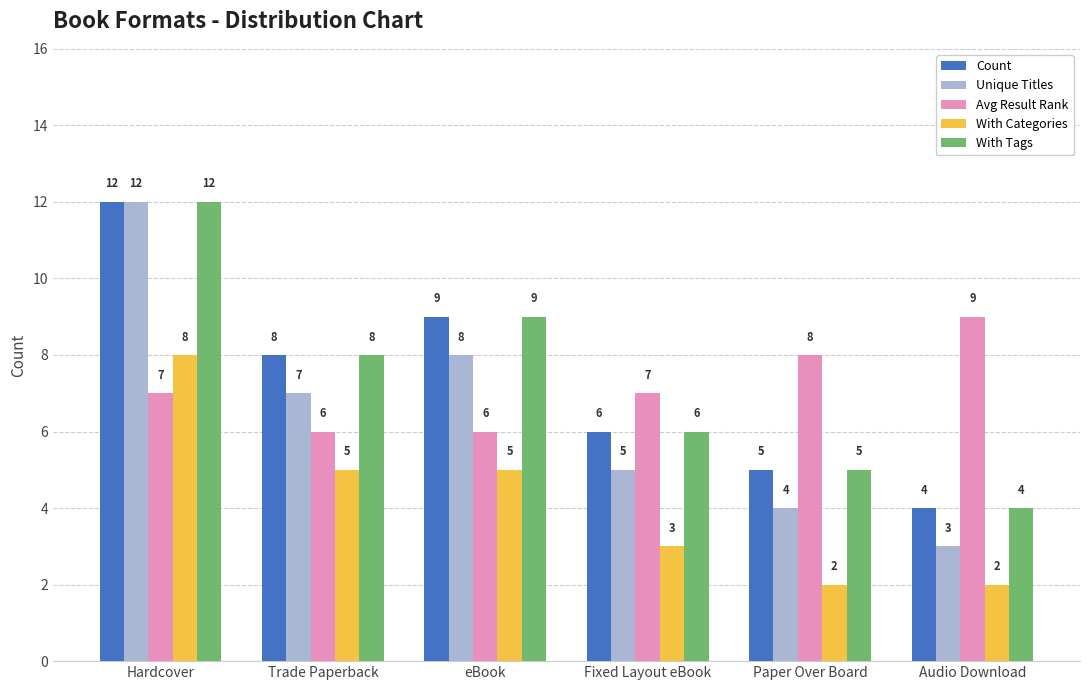

Is it true that With Tags equals 11 at Trade Paperback?

False